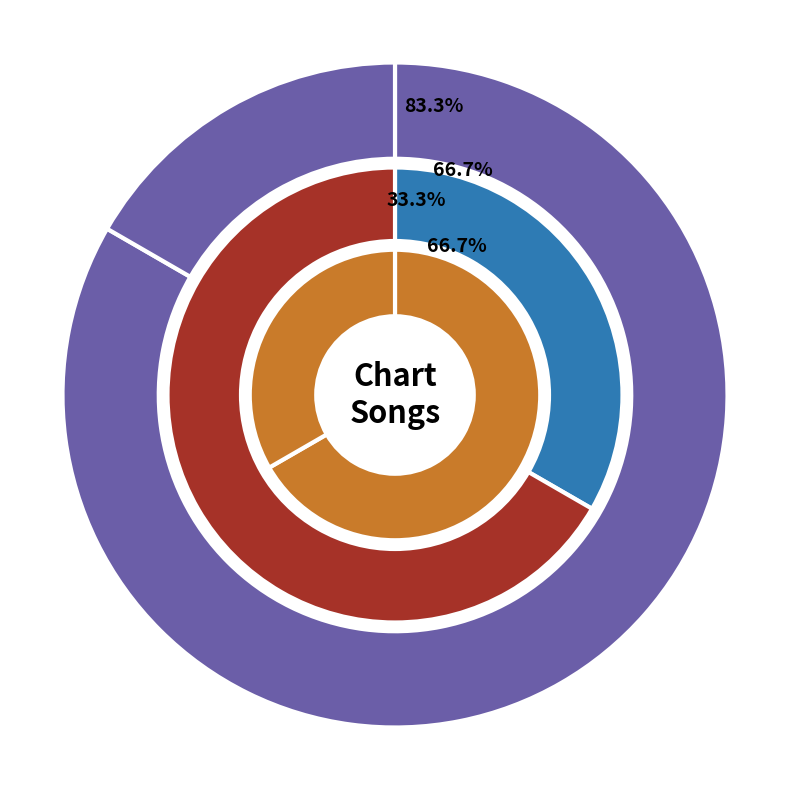

What is the largest slice in the pie chart?

Porque Yo Te Amo